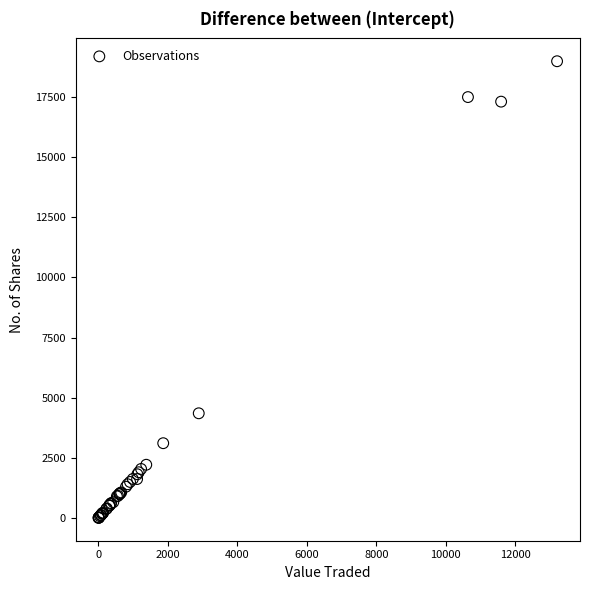

What Y value in the scatter plot is closest to 9493?

4350